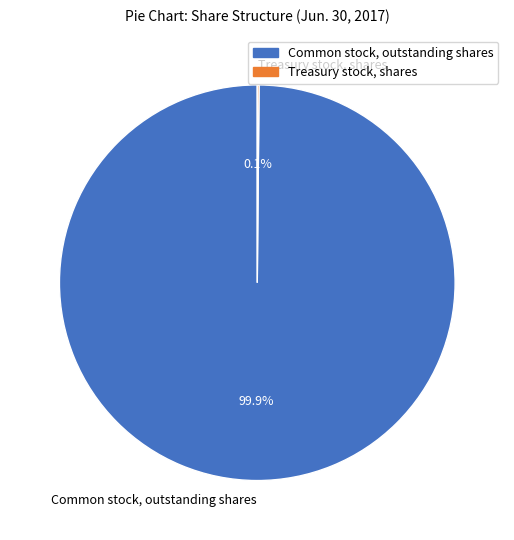

Which category has the biggest portion of the pie?

Common stock, outstanding shares